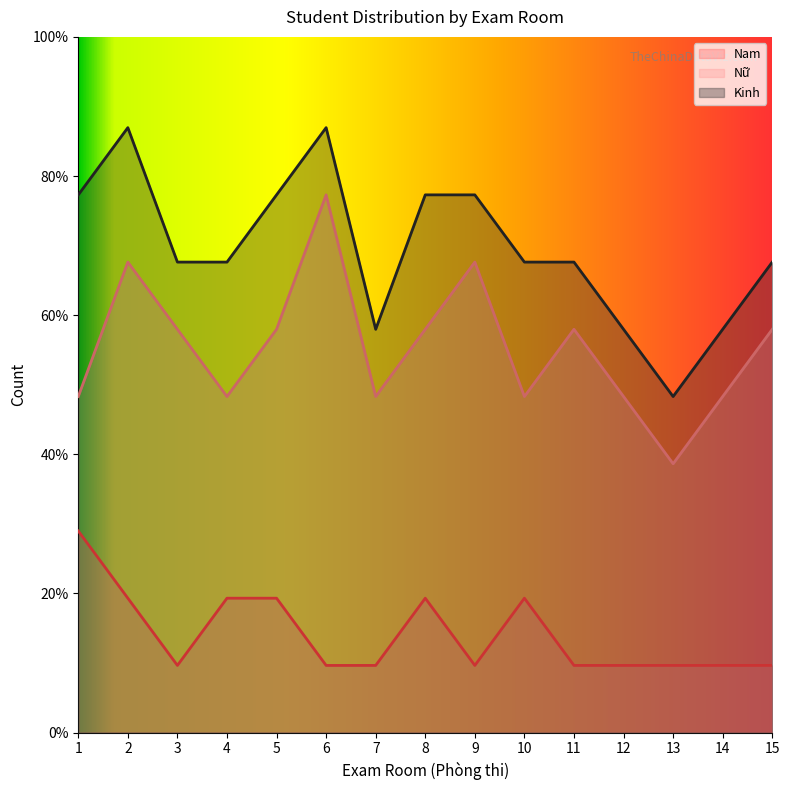

What is the approximate value of Nam at 1?

3